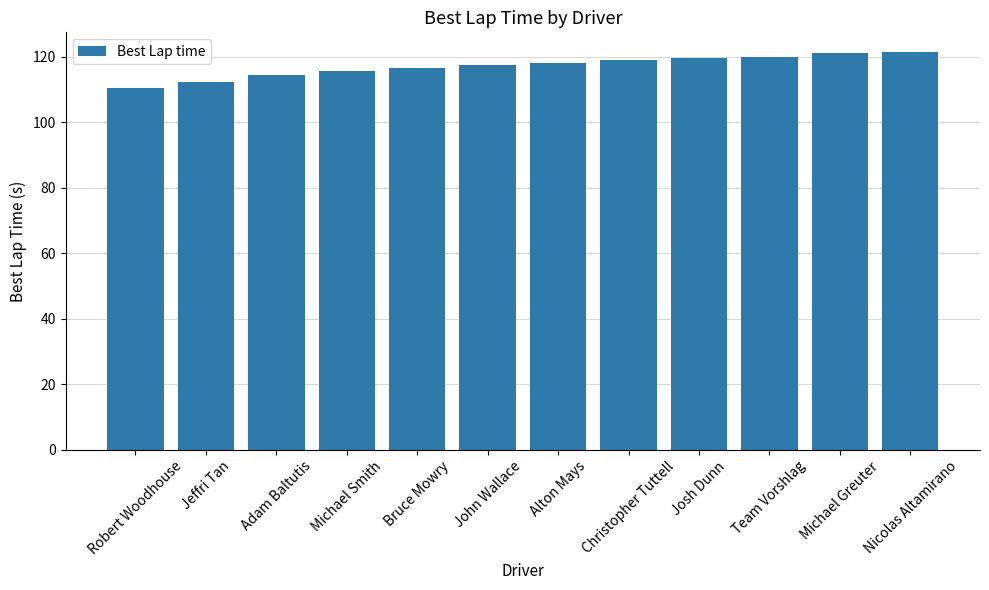

What is the approximate value at Jeffri Tan?

112.5